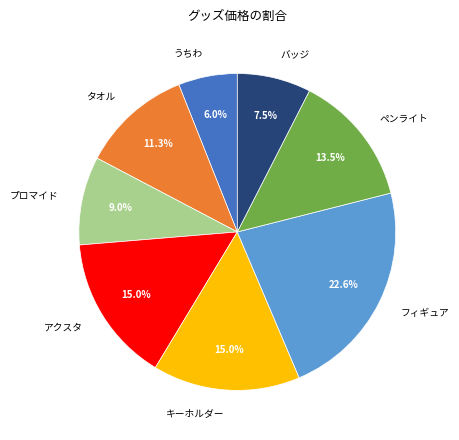

Count the number of slices in the pie.

8